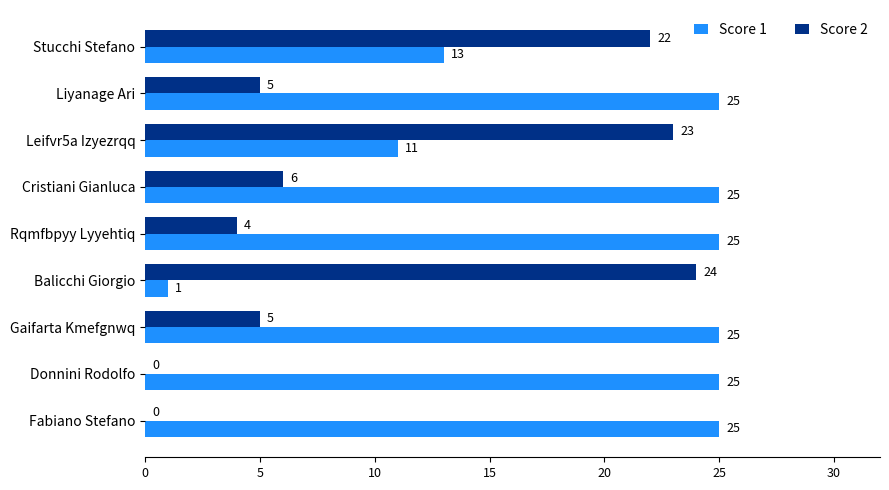

Between Stucchi Stefano and Rqmfbpyy Lyyehtiq, which series saw the biggest shift?

Score 2